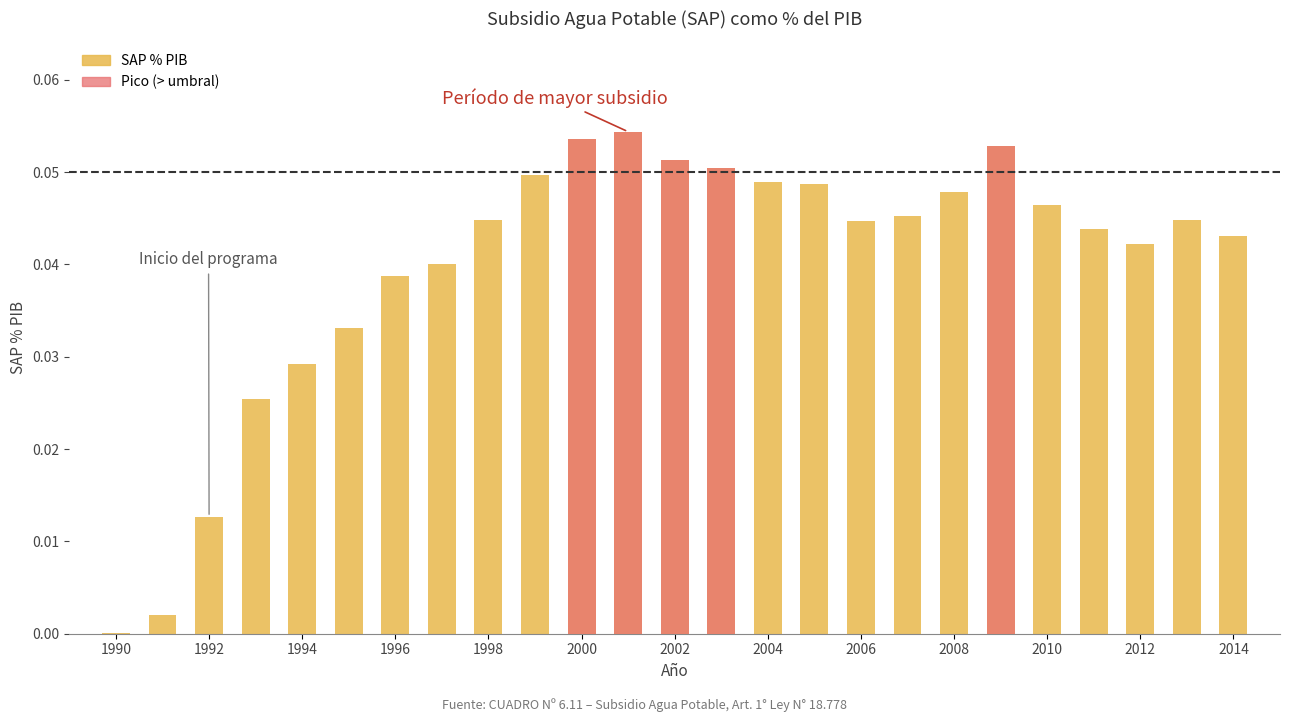

Reading left to right, extract all data points from this chart.

1990=0.0	1991=0.0	1992=0.0	1993=0.0	1994=0.0	1995=0.0	1996=0.0	1997=0.0	1998=0.0	1999=0.0	2000=0.1	2001=0.1	2002=0.1	2003=0.1	2004=0.0	2005=0.0	2006=0.0	2007=0.0	2008=0.0	2009=0.1	2010=0.0	2011=0.0	2012=0.0	2013=0.0	2014=0.0